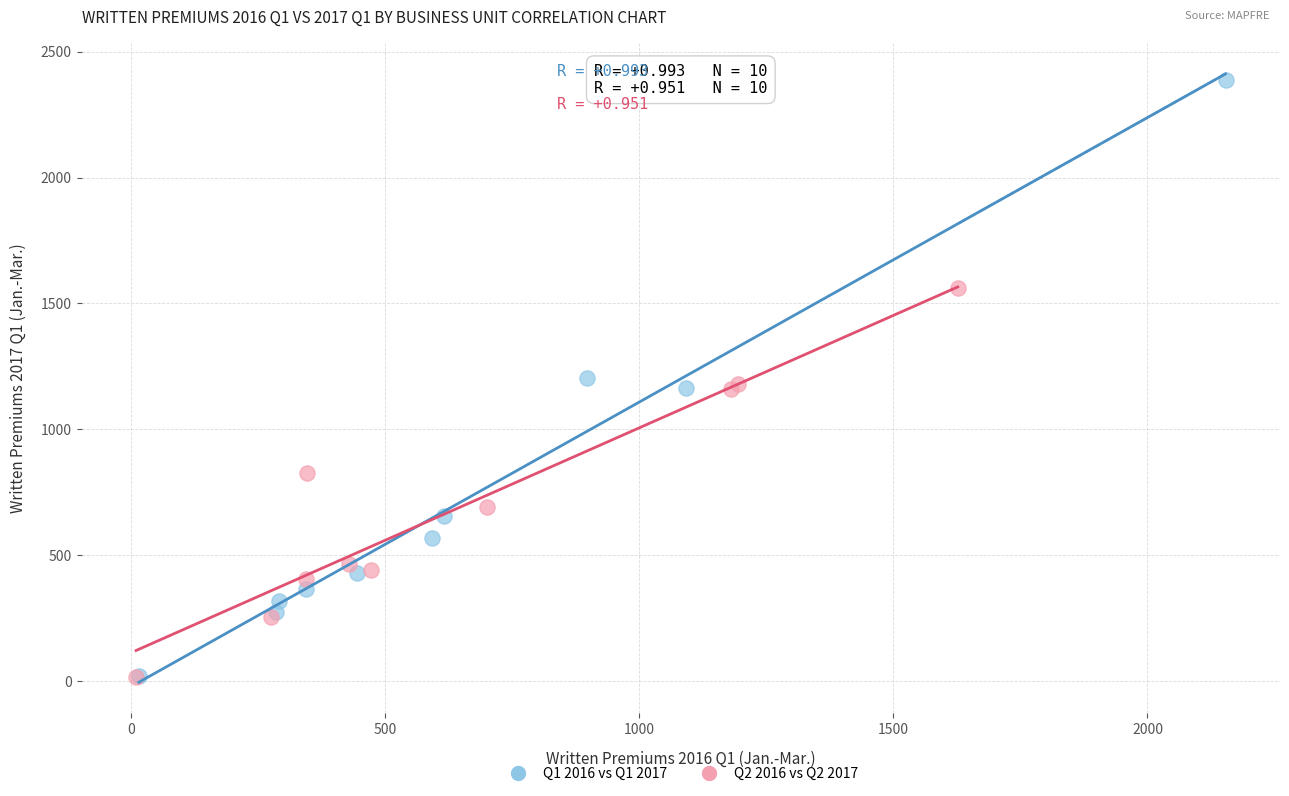

Which series reaches the maximum Y coordinate?

Q1 2016 vs Q1 2017